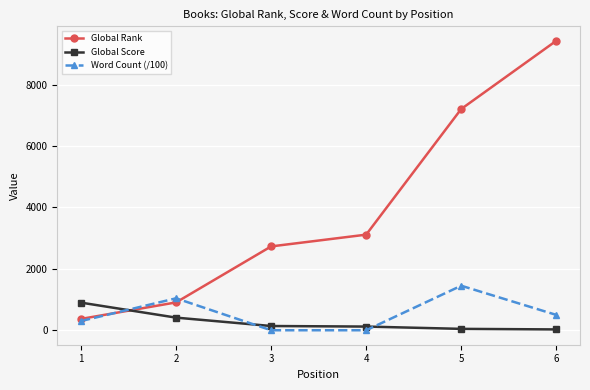

Where is the first local maximum for Word Count (/100)?

2